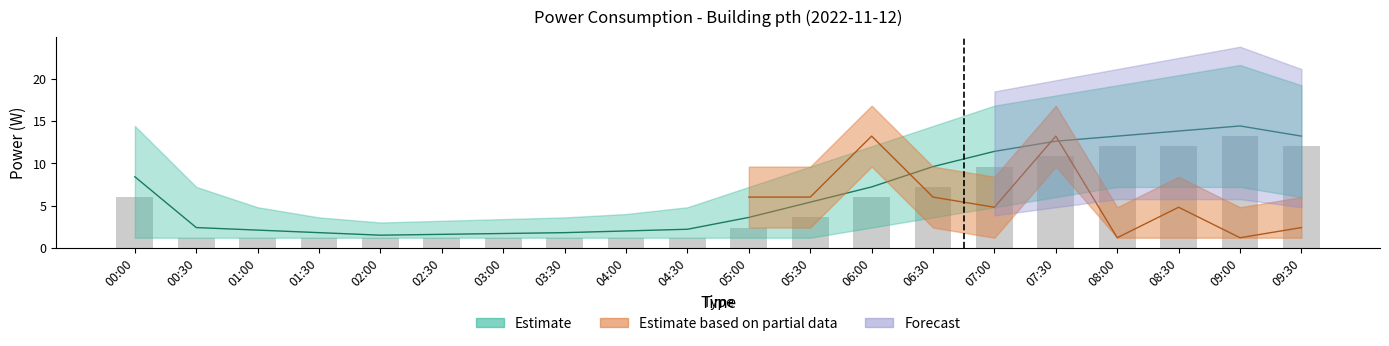

The chart shows a value of 0.5 at 04:30. True or false?

False